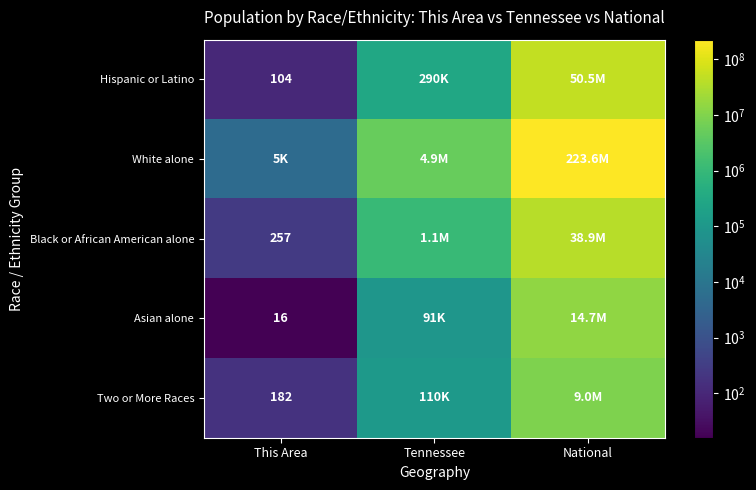

The value of Hispanic or Latino at This Area is 104. True or false?

True